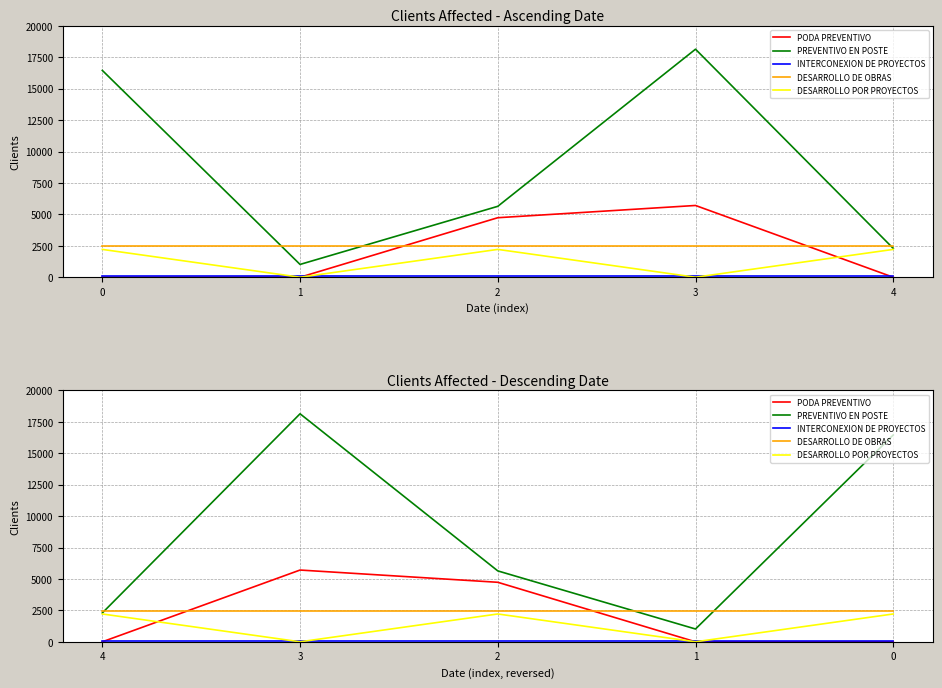

True or false: INTERCONEXION DE PROYECTOS and DESARROLLO POR PROYECTOS cross at least once.

True